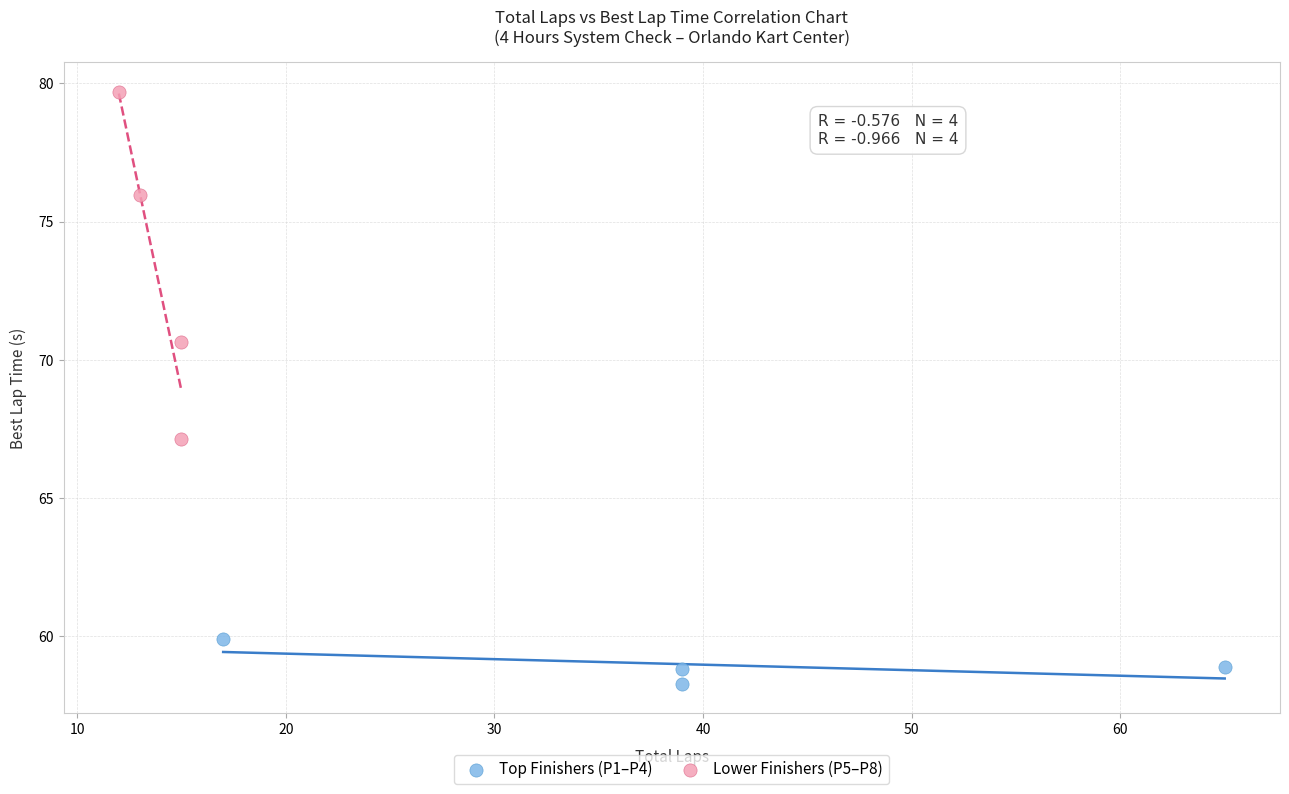

Which series reaches the maximum Y coordinate?

Lower Finishers (P5–P8)